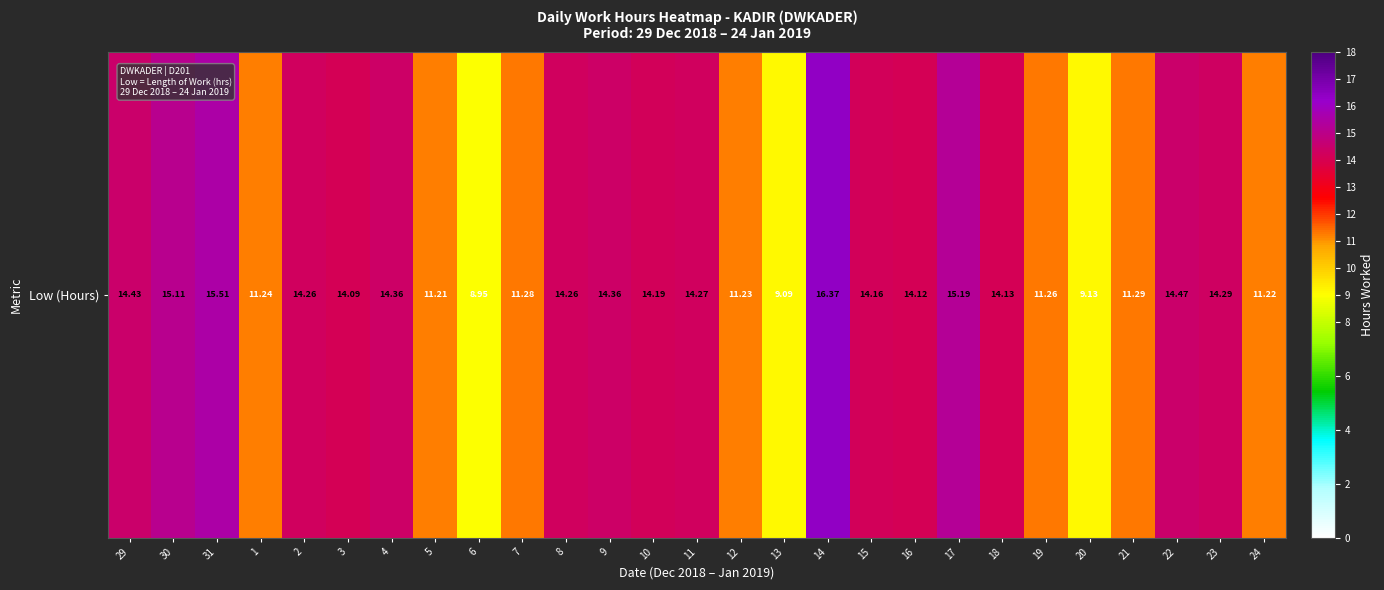

Rank the categories by value from lowest to highest.

6, 13, 20, 5, 24, 12, 1, 19, 7, 21, 3, 16, 18, 15, 10, 2, 8, 11, 23, 4, 9, 29, 22, 30, 17, 31, 14